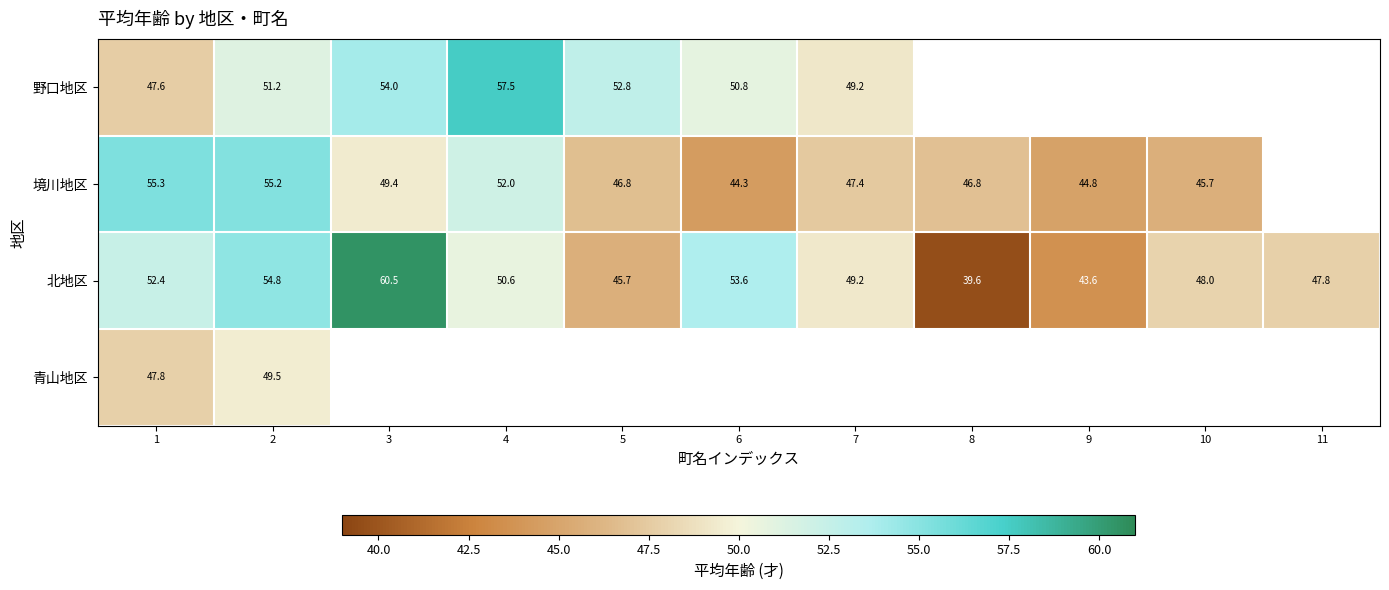

At which category is the sum across all series the highest?

2